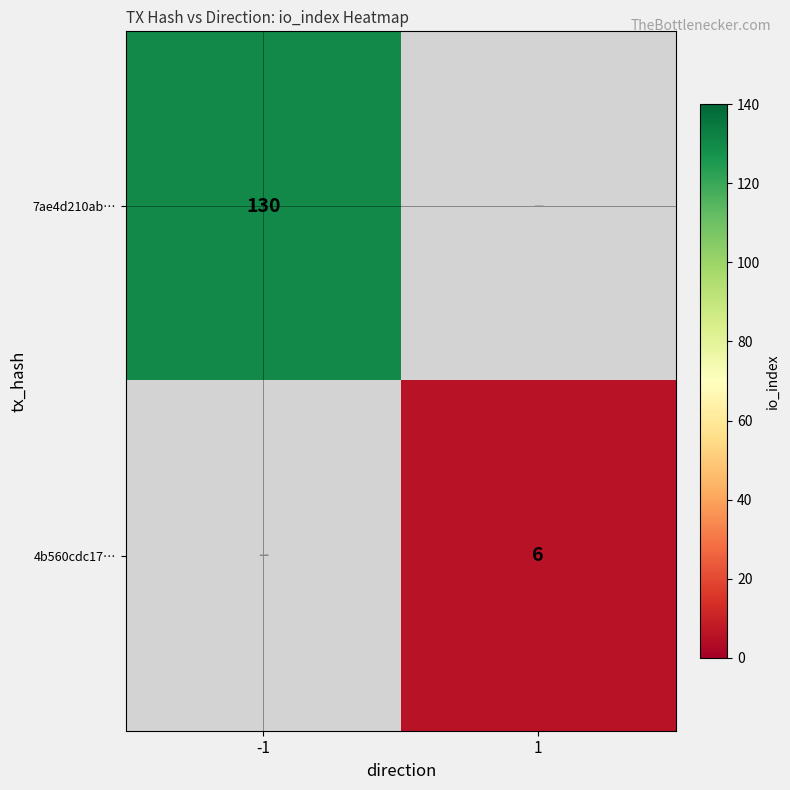

Is the value of 7ae4d210ab… at -1 greater than the value of 4b560cdc17… at 1?

Yes